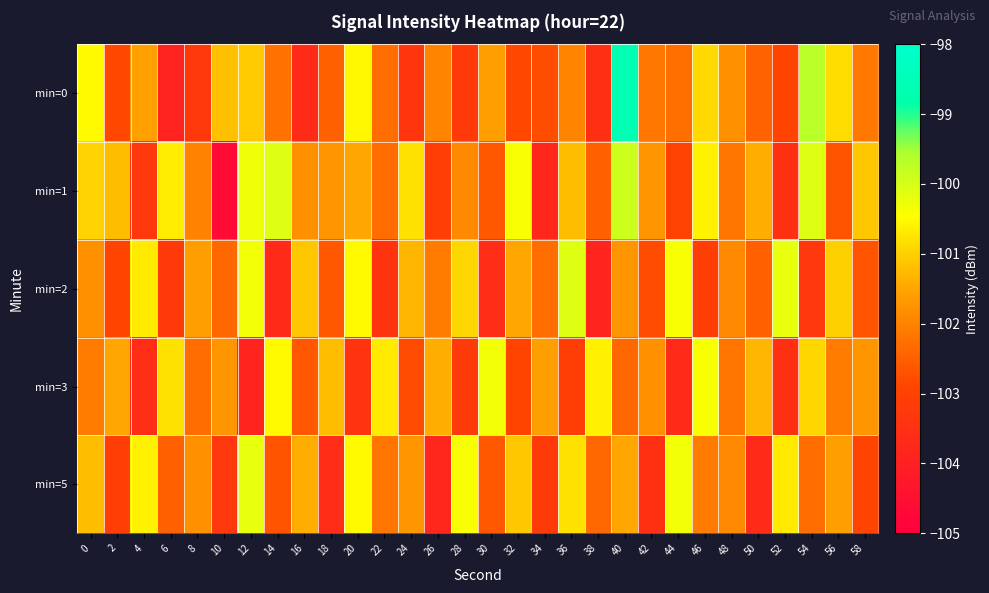

What is the maximum value shown in the chart?

-98.6